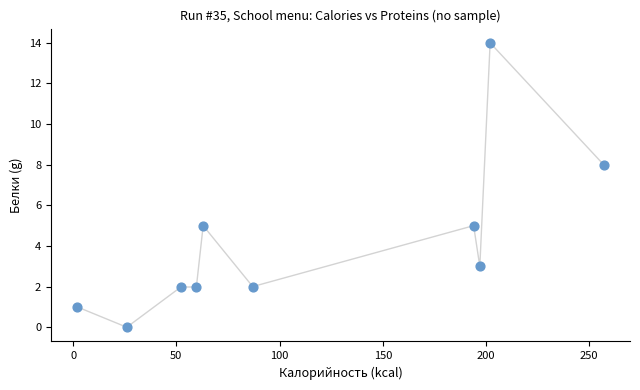

What Y value in the scatter plot is closest to 7?

8.0